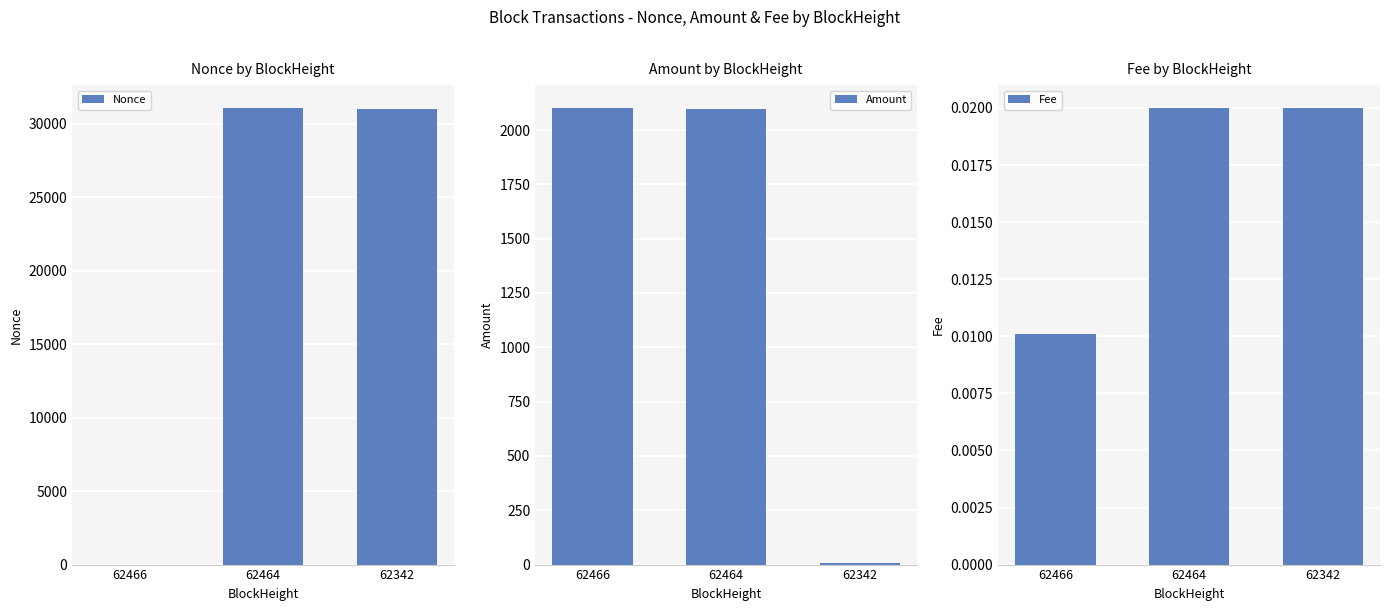

What is the average value of the Amount series?

1401.4